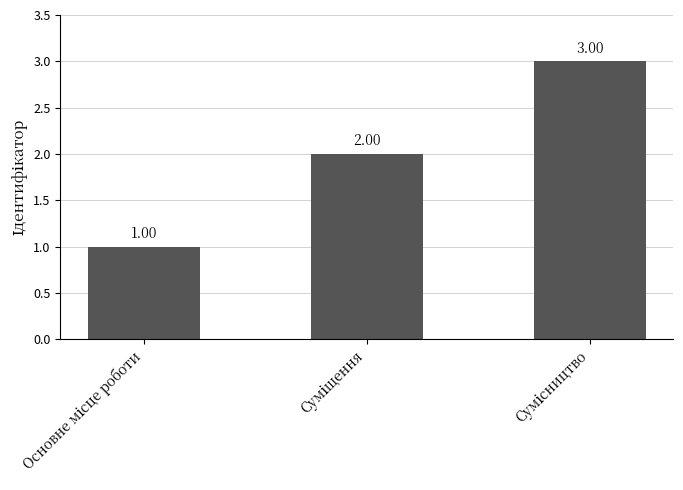

What value does the data have at Основне місце роботи?

1